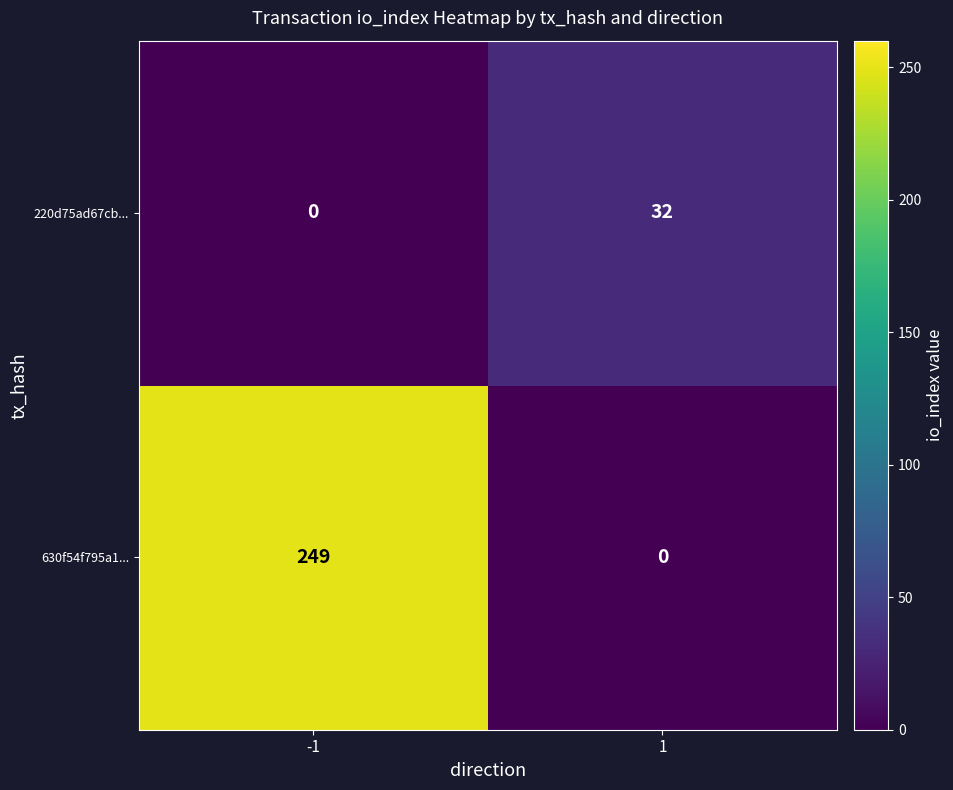

Between -1 and 1, which series saw the biggest shift?

630f54f795a1...